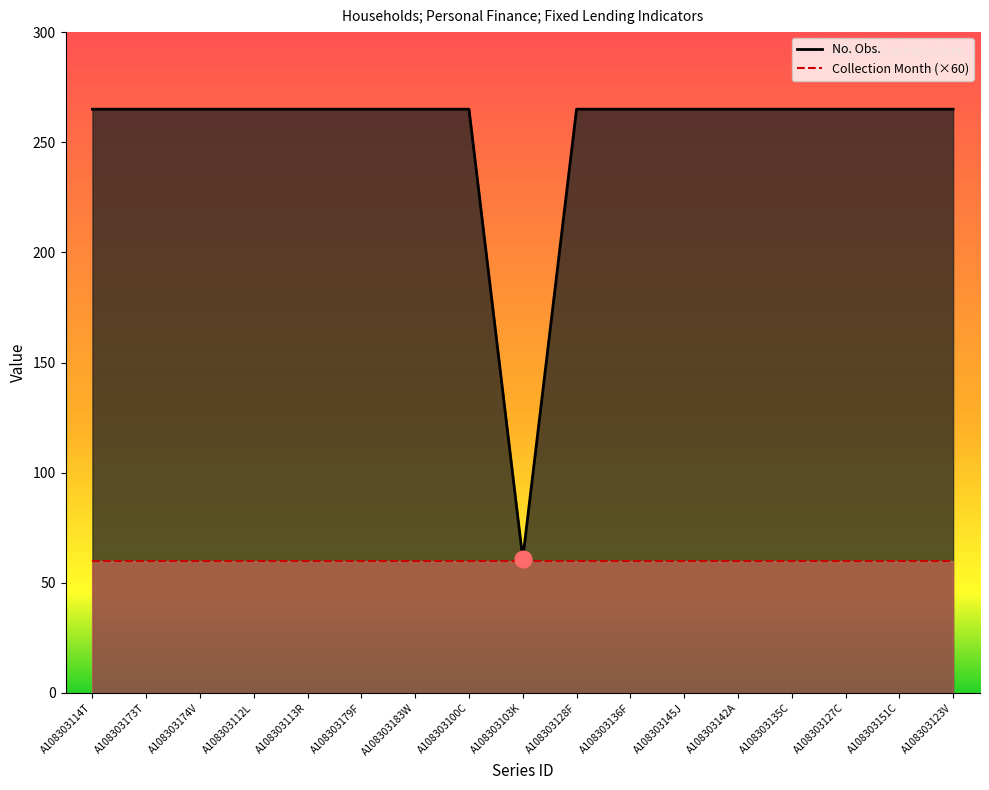

Reading right to left, transcribe all the data shown in this chart.

No. Obs.: A108303123V=265	A108303151C=265	A108303127C=265	A108303135C=265	A108303142A=265	A108303145J=265	A108303136F=265	A108303128F=265	A108303103K=61	A108303100C=265	A108303183W=265	A108303179F=265	A108303113R=265	A108303112L=265	A108303174V=265	A108303173T=265	A108303114T=265
Collection Month (×60): A108303123V=60	A108303151C=60	A108303127C=60	A108303135C=60	A108303142A=60	A108303145J=60	A108303136F=60	A108303128F=60	A108303103K=60	A108303100C=60	A108303183W=60	A108303179F=60	A108303113R=60	A108303112L=60	A108303174V=60	A108303173T=60	A108303114T=60